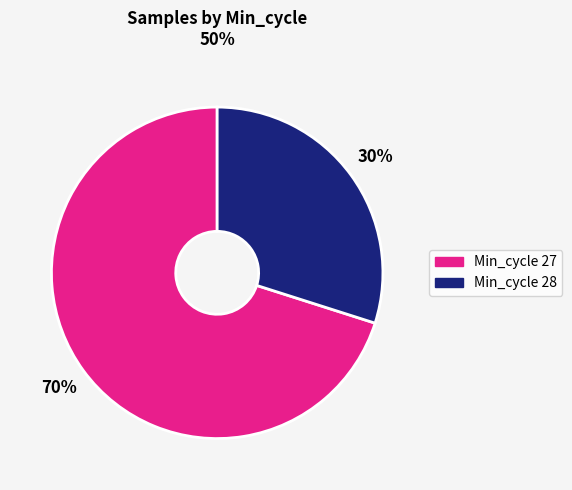

To the nearest percent, what portion does Min_cycle 27 represent?

70%